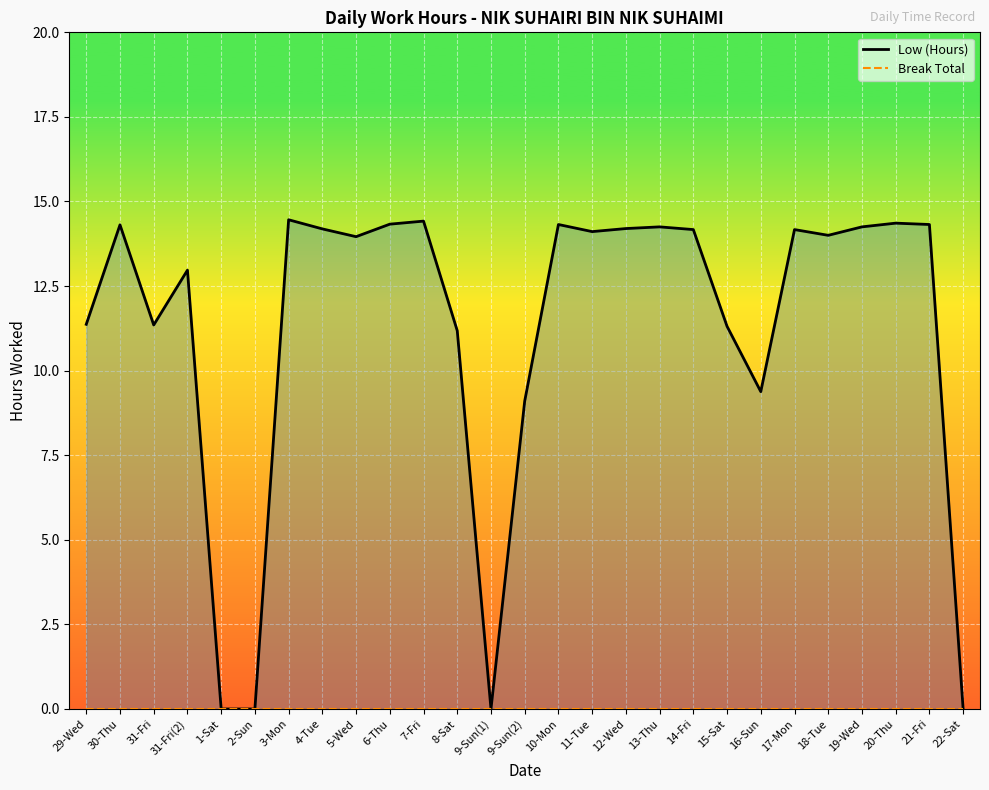

Reading right to left, what are all the values shown in this chart?

Low (Hours): 0.0	14.3	14.4	14.2	14.0	14.2	9.4	11.3	14.2	14.2	14.2	14.1	14.3	9.1	0.0	11.2	14.4	14.3	14.0	14.2	14.5	0.0	0.0	13.0	11.3	14.3	11.4
Break Total: 0.0	0.0	0.0	0.0	0.0	0.0	0.0	0.0	0.0	0.0	0.0	0.0	0.0	0.0	0.0	0.0	0.0	0.0	0.0	0.0	0.0	0.0	0.0	0.0	0.0	0.0	0.0